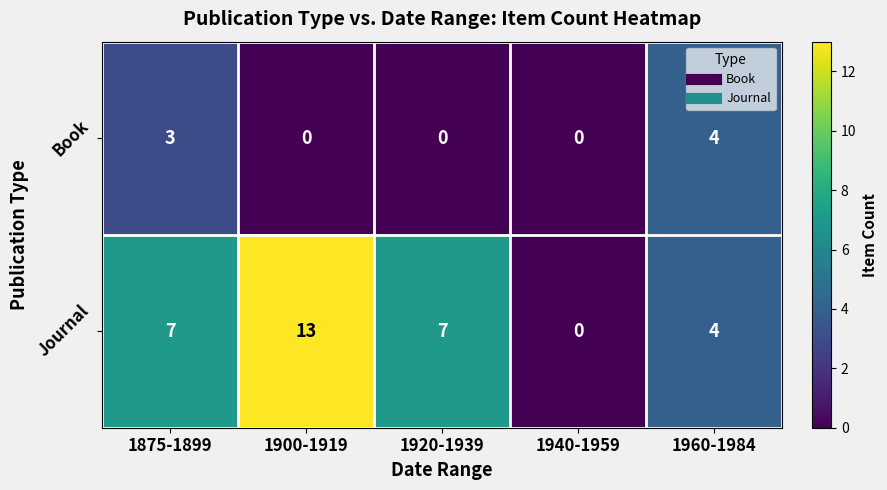

Reading left to right, what are all the values shown in this chart?

Book: 3	0	0	0	4
Journal: 7	13	7	0	4